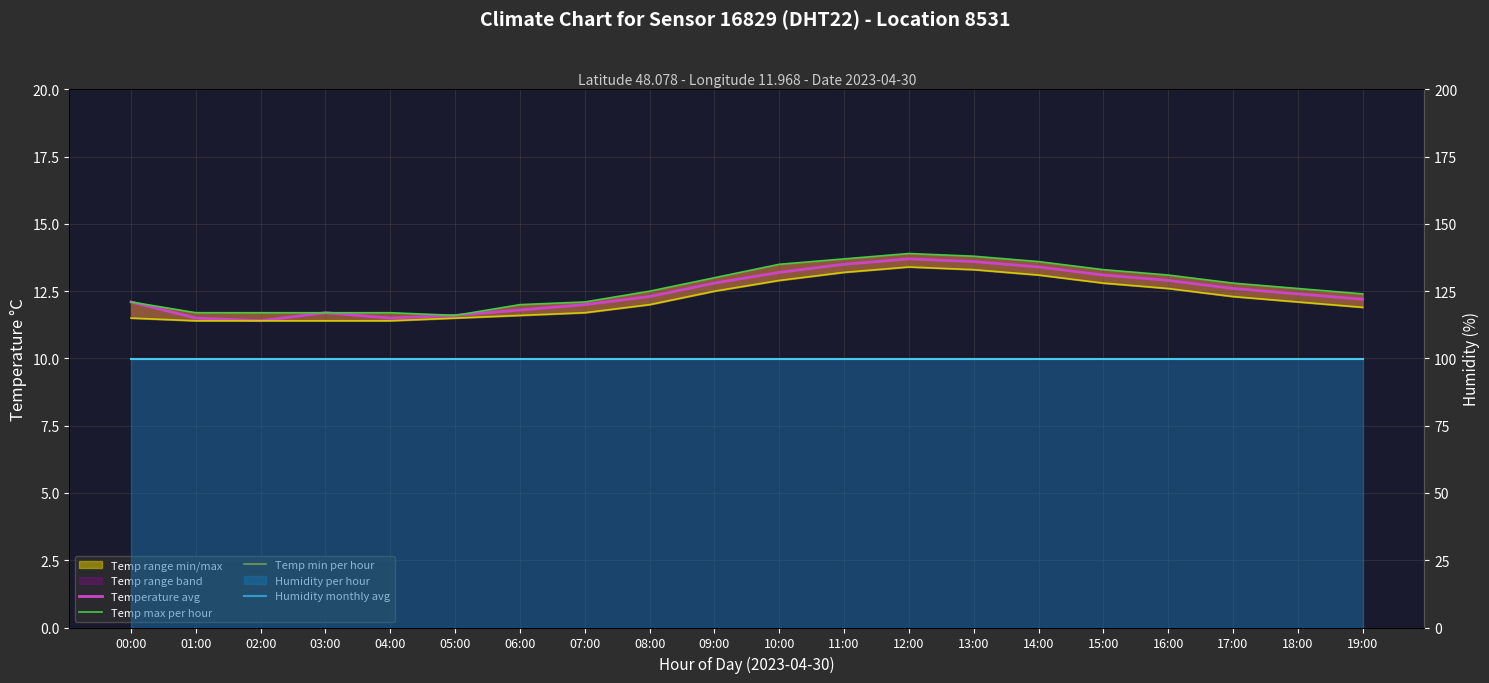

True or false: Temperature avg and Humidity monthly avg intersect in this chart.

False